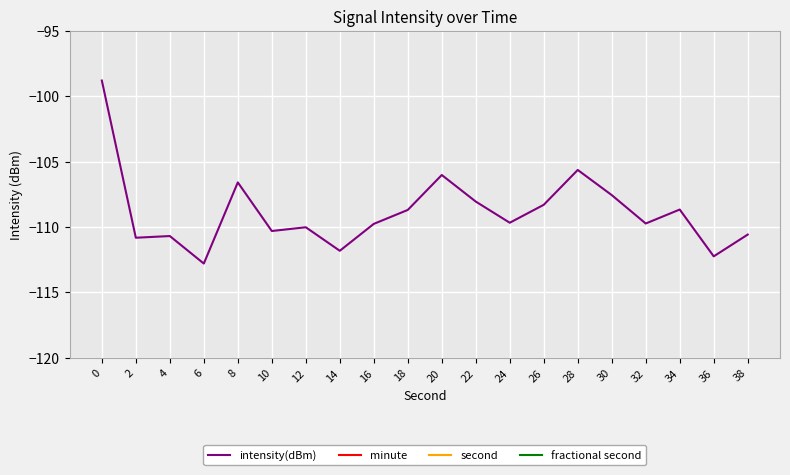

At 32, list the series in order from largest to smallest.

second, minute, fractional second, intensity(dBm)